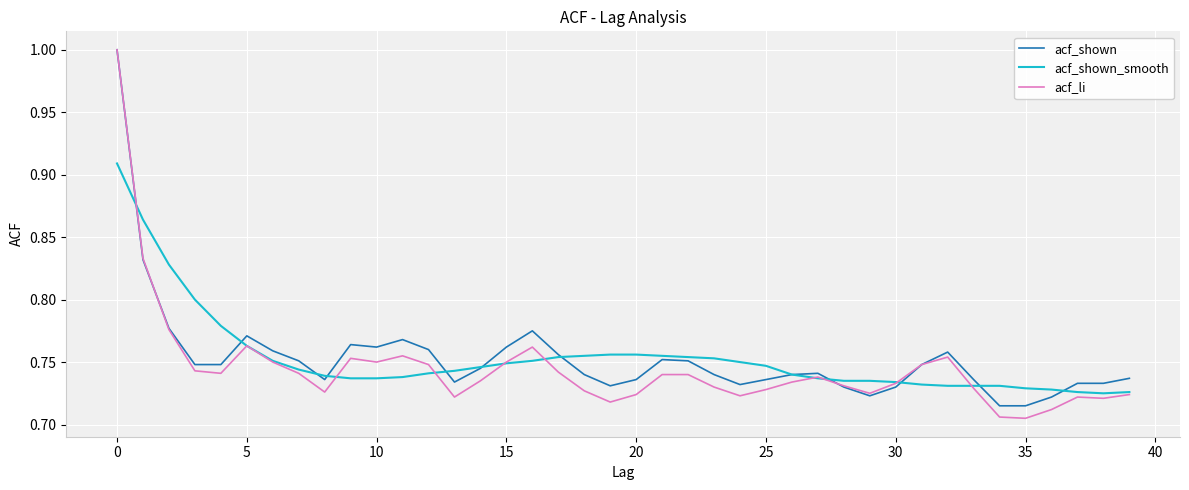

Does the chart have visible grid lines?

Yes